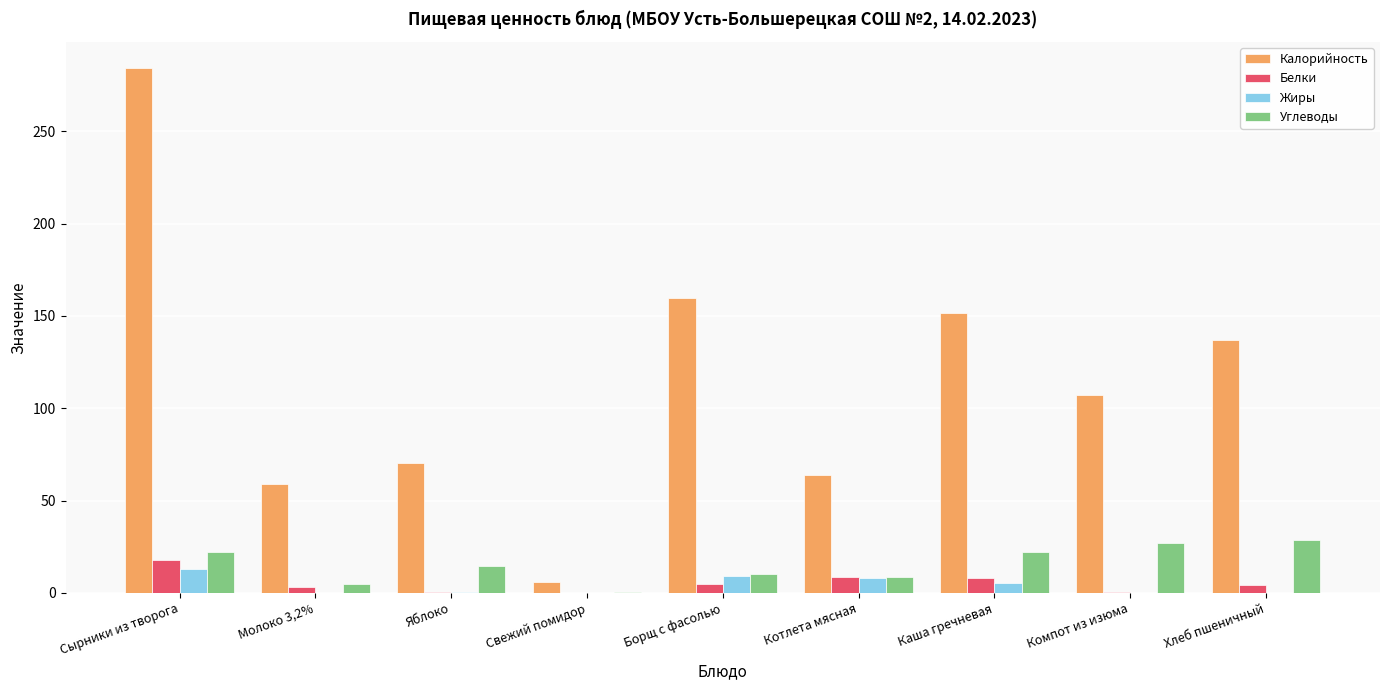

Where does the Калорийность series first go above 107?

Сырники из творога